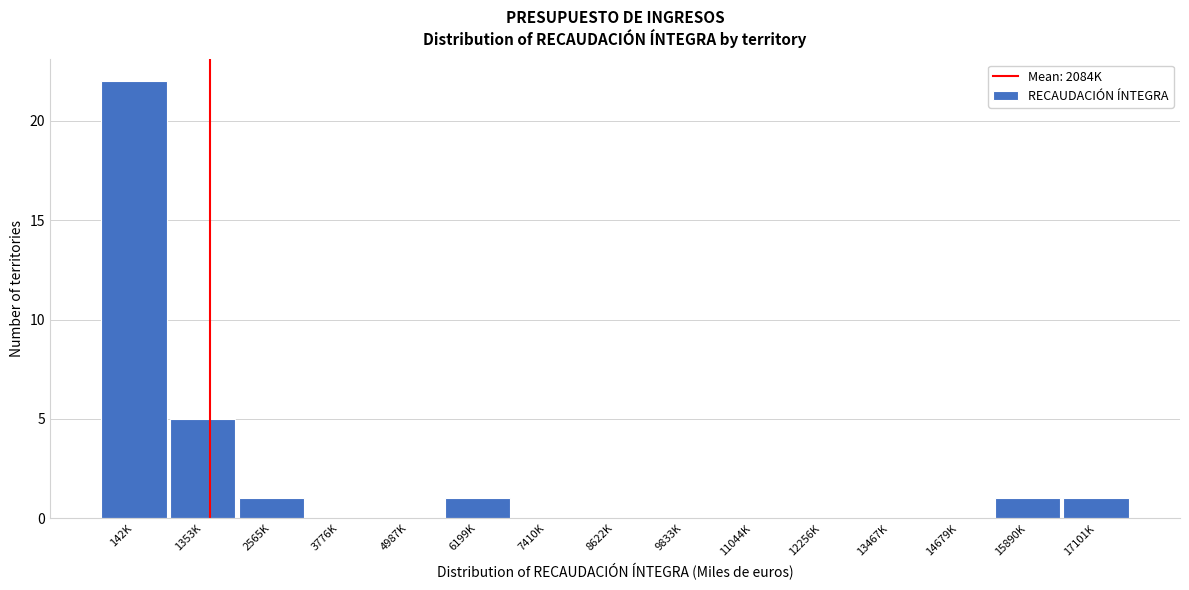

Reading right to left, list all the values displayed in this chart.

17101K=1	15890K=1	14679K=0	13467K=0	12256K=0	11044K=0	9833K=0	8622K=0	7410K=0	6199K=1	4987K=0	3776K=0	2565K=1	1353K=5	142K=22